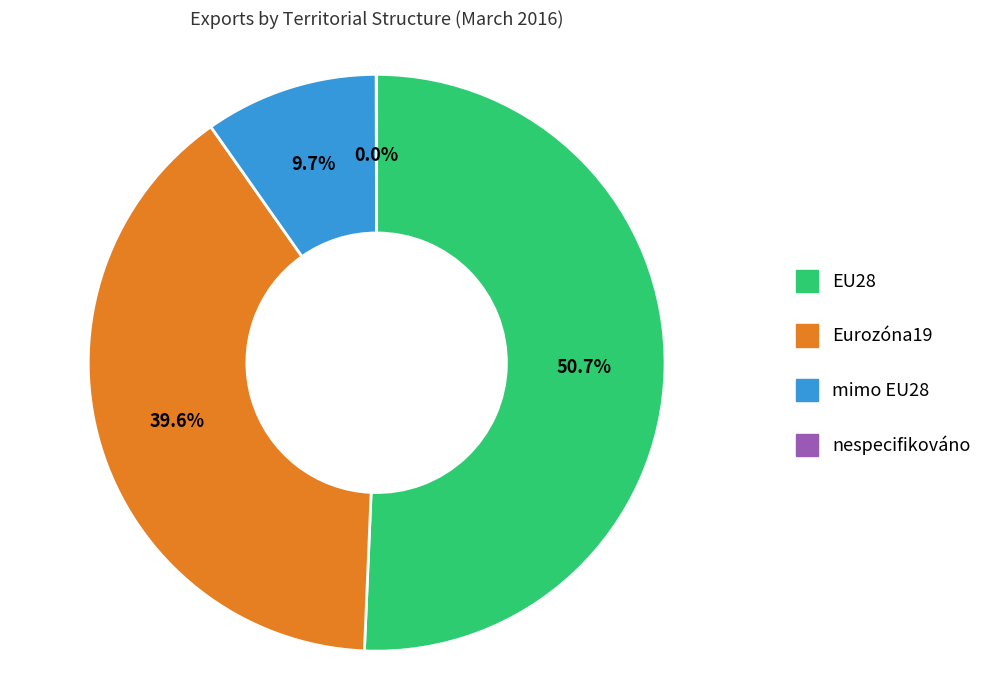

To the nearest percent, what percentage of the pie is EU28?

51%